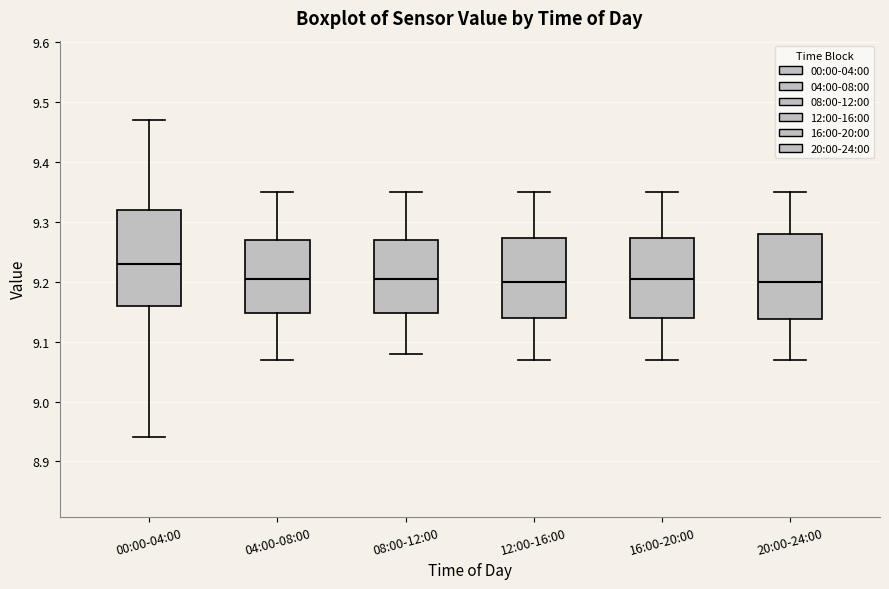

Where does the lower whisker of the box for 12:00-16:00 end on the y-axis? The values are not printed on the chart, so give them approximately, as read against the axis.

9.07